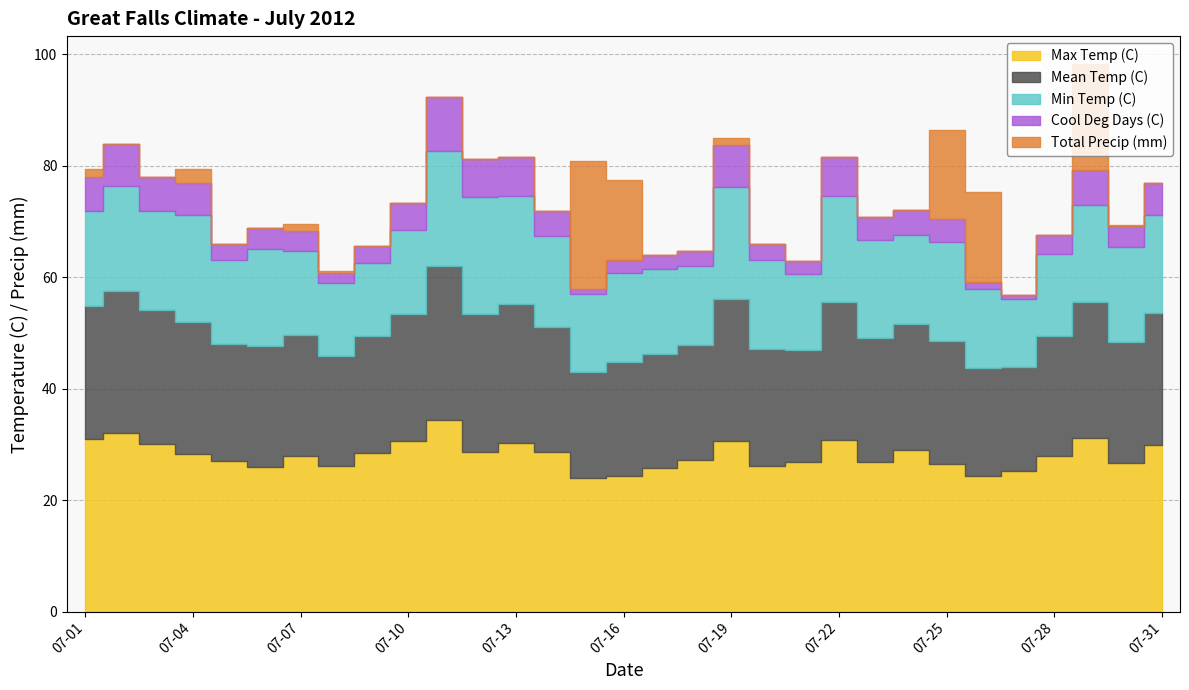

List the series in order of their peak value, highest first.

Max Temp (C), Mean Temp (C), Total Precip (mm), Min Temp (C), Cool Deg Days (C)